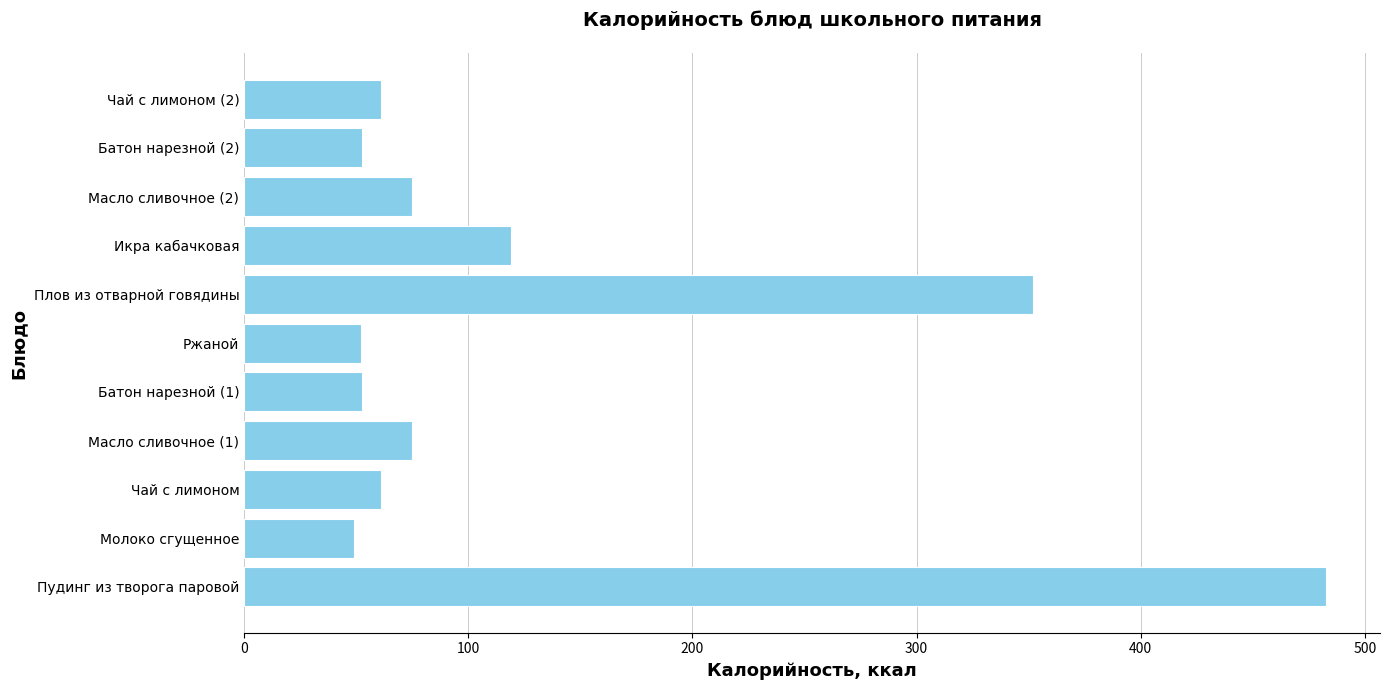

What is the smallest value displayed?

49.2